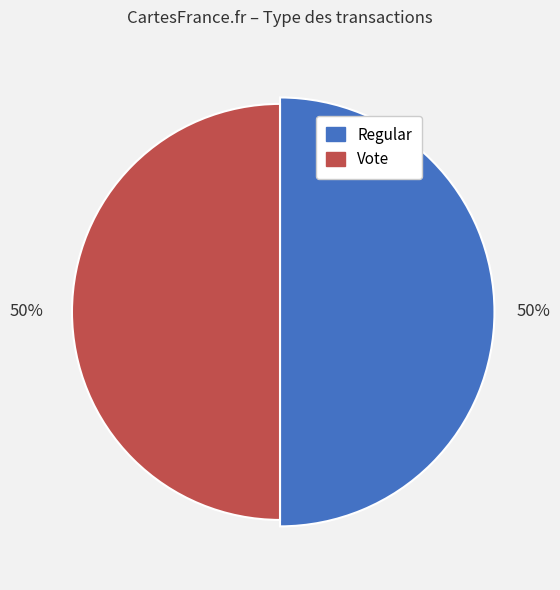

What is the total percentage of Regular and Vote?

100.0%